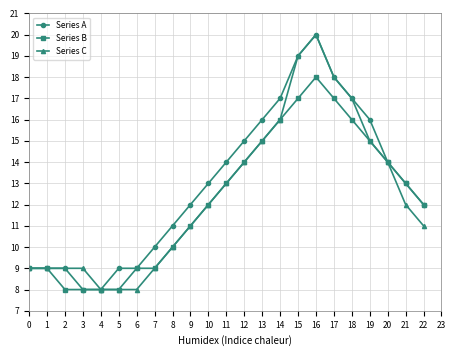

True or false: Series C has more than 0 interior local peaks.

True